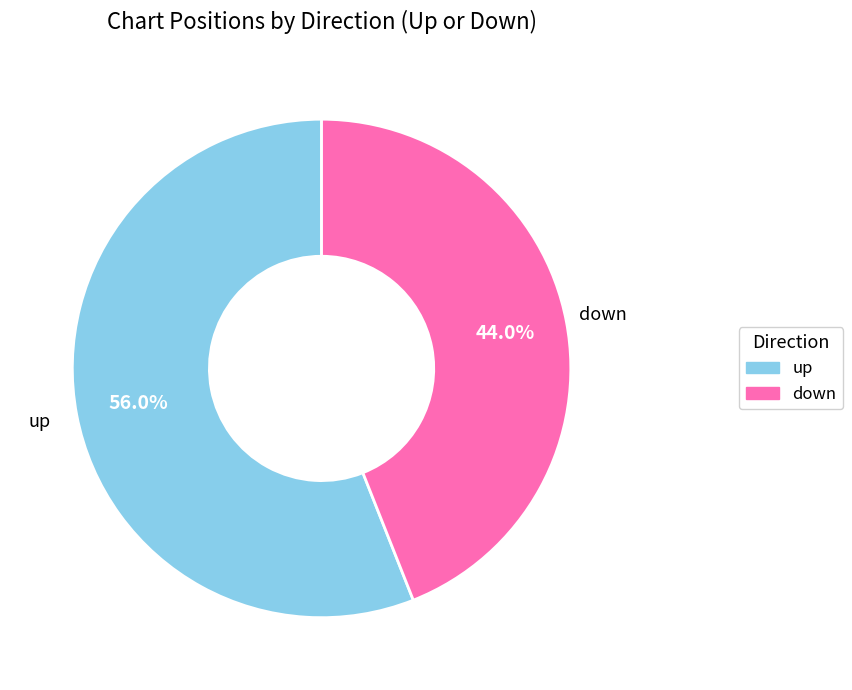

What percentage is NOT represented by down?

56.0%